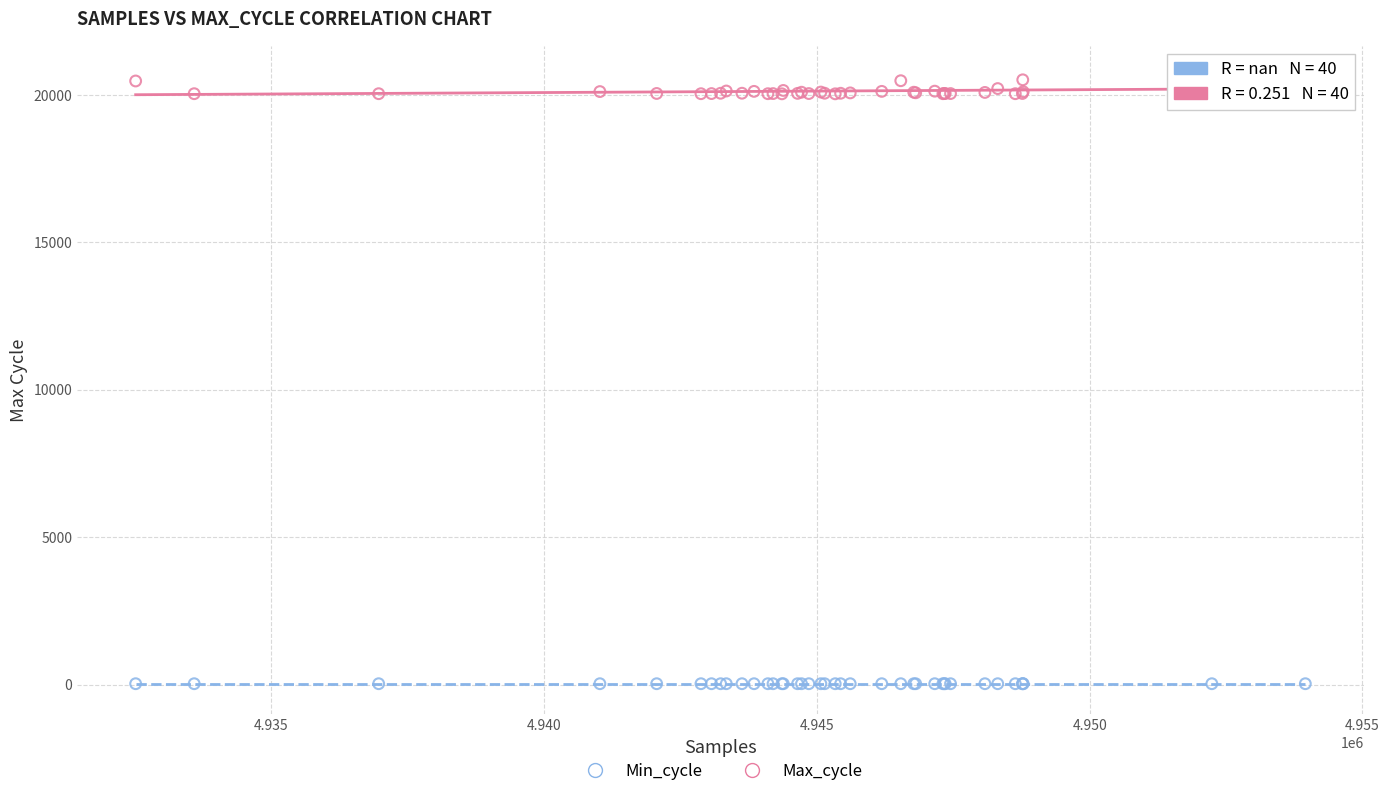

What are all the series names shown in the legend?

Min_cycle, Max_cycle